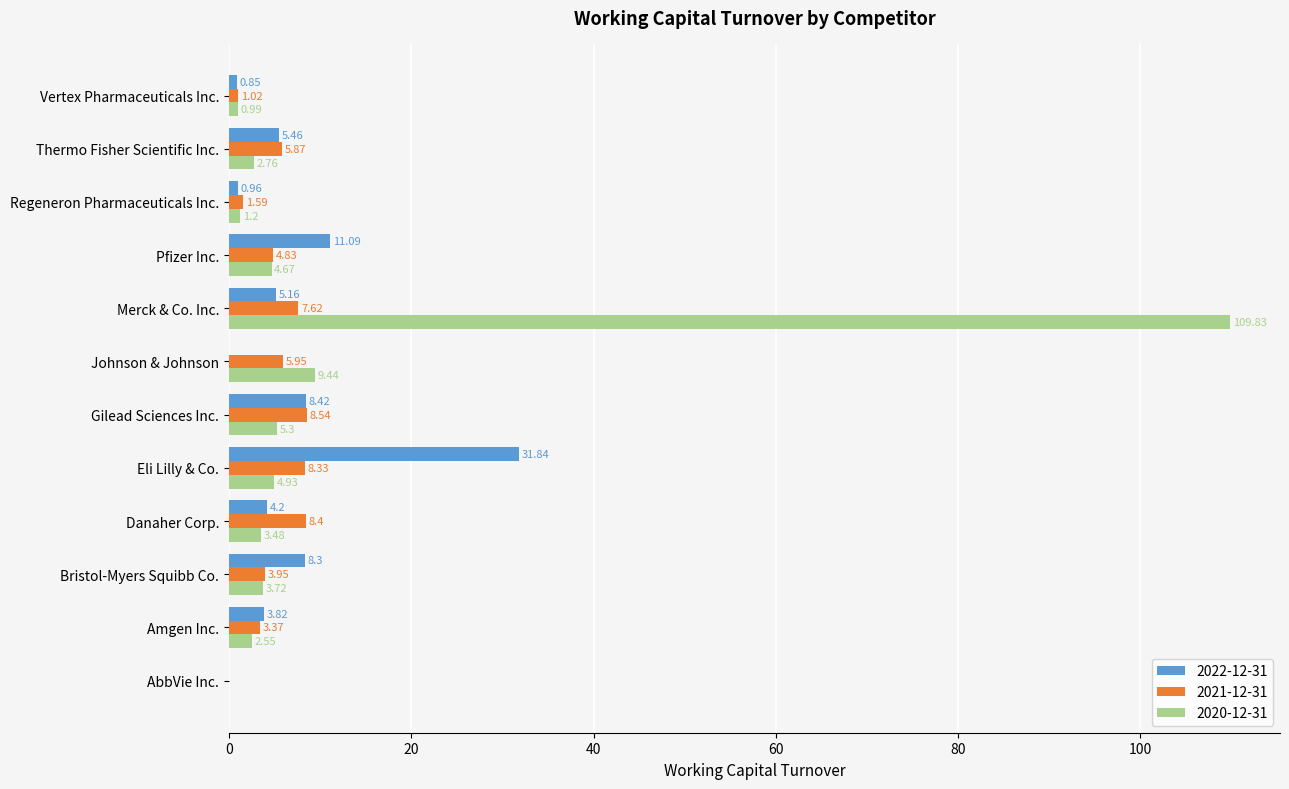

What is the total value across all series at Danaher Corp.?

16.1